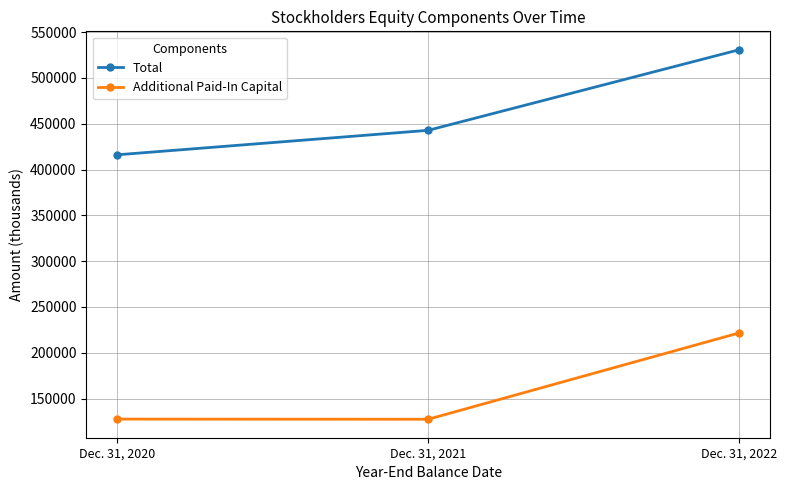

At which label is Total closest to 473449?

Dec. 31, 2021